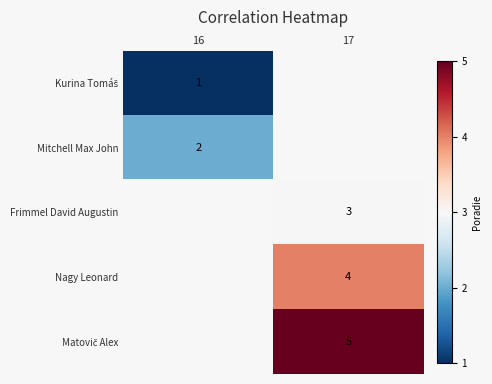

The Nagy Leonard series shows 1.5 at 17. True or false?

False